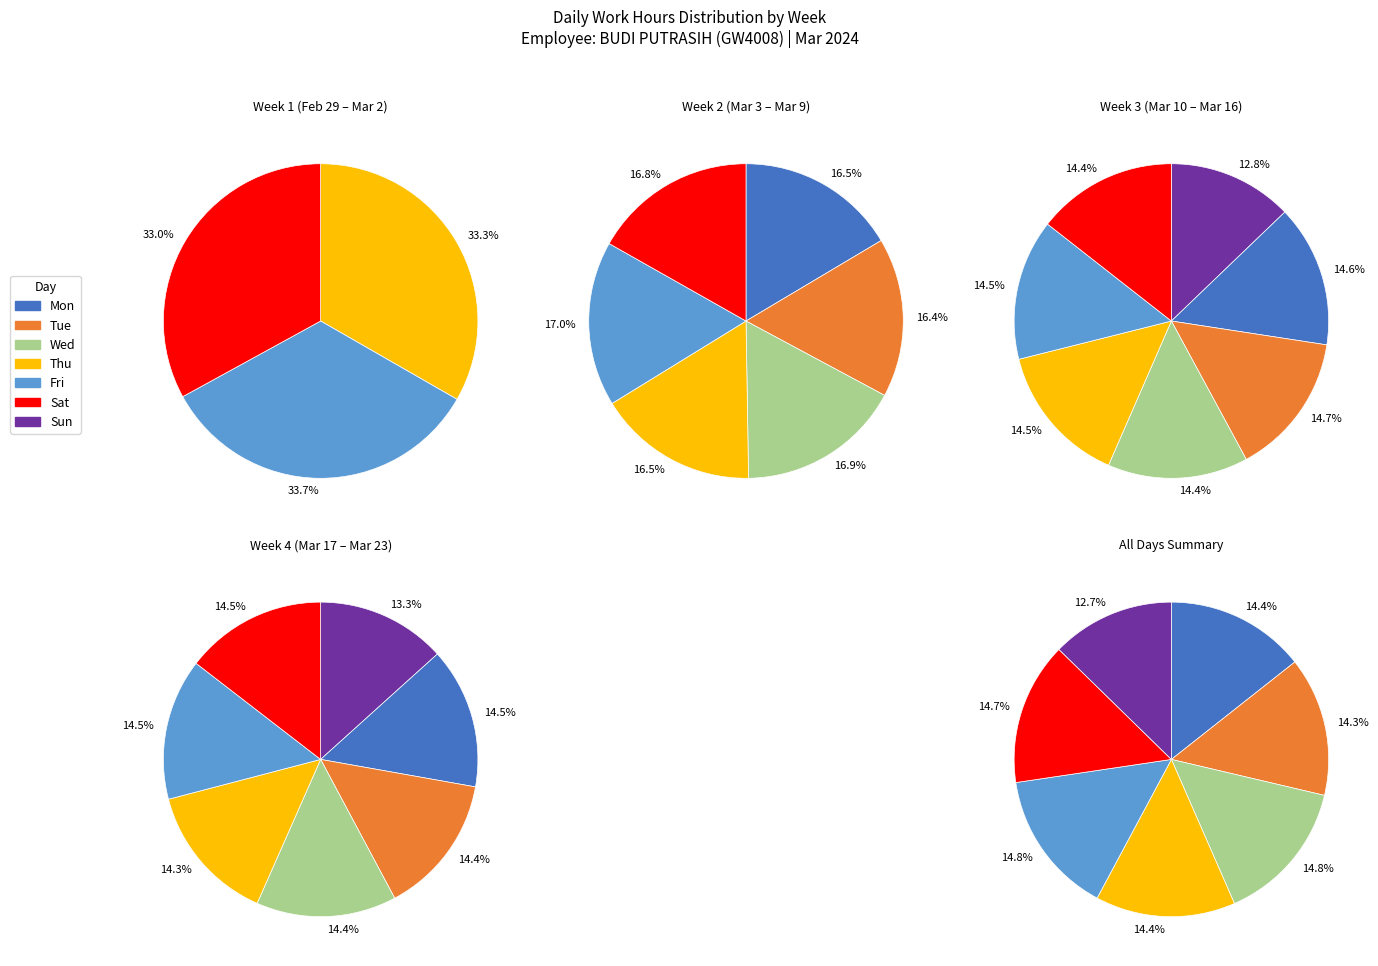

To the nearest percent, what percentage of the pie is Sun?

13%